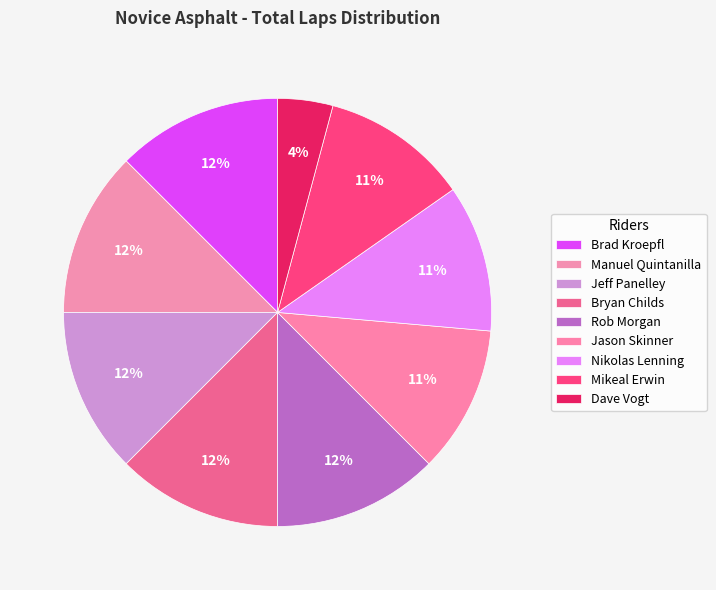

How many segments does this pie chart have?

9